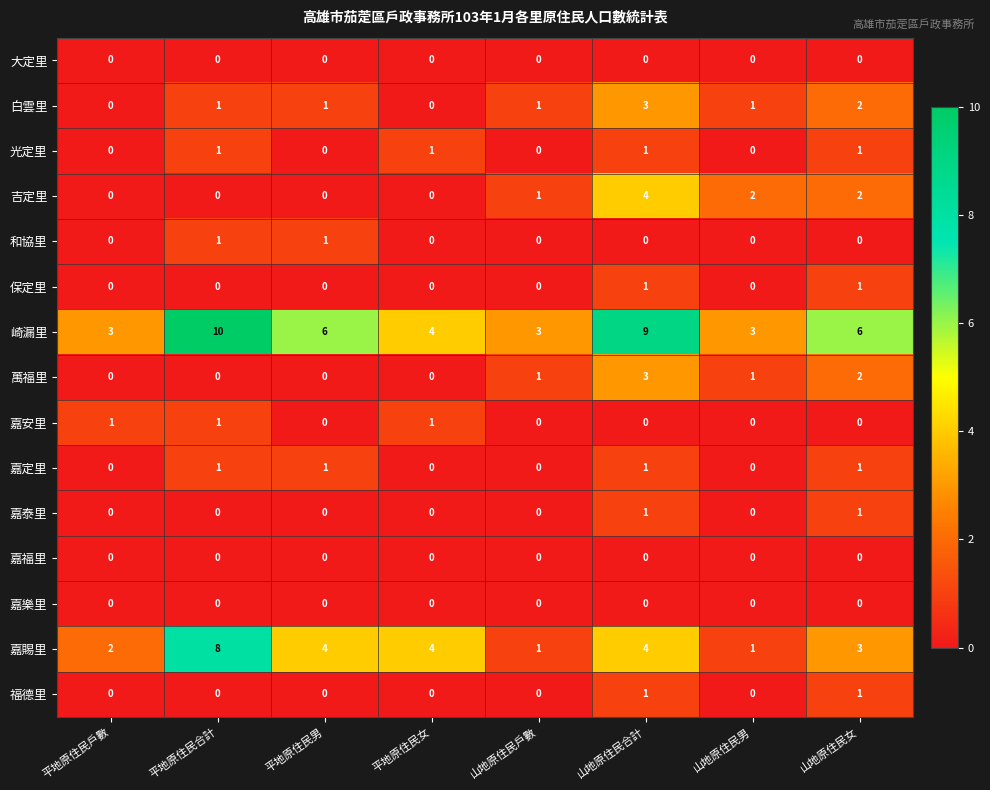

At how many categories does at least one series exceed 8?

2